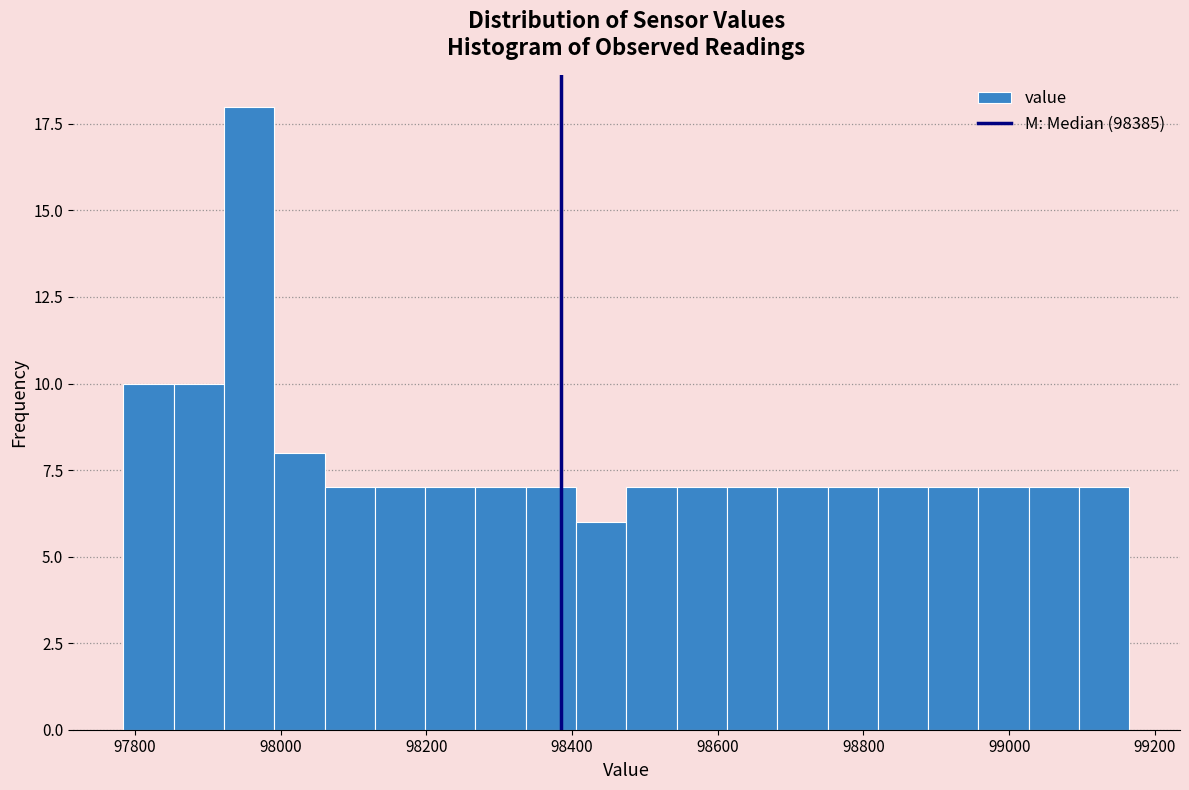

Around what value on the x-axis is the tallest bar? Give the approximate position of its centre, as read against the axis.

97960